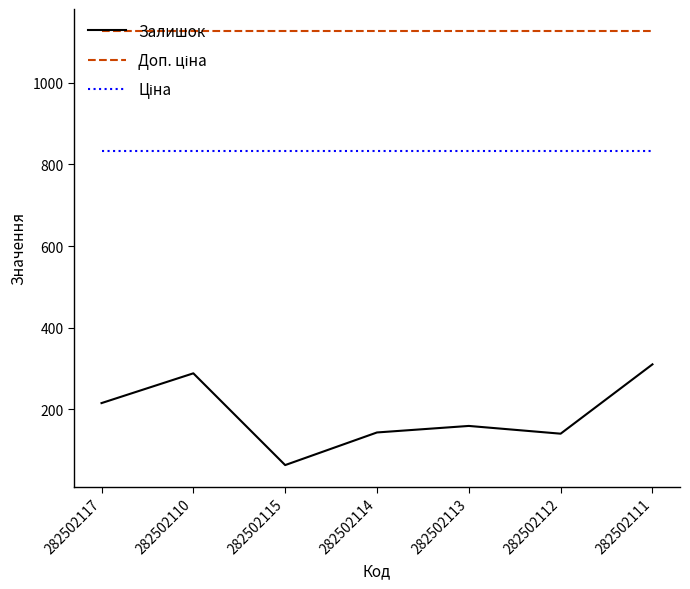

Where is Залишок nearest to the value 186?

282502113